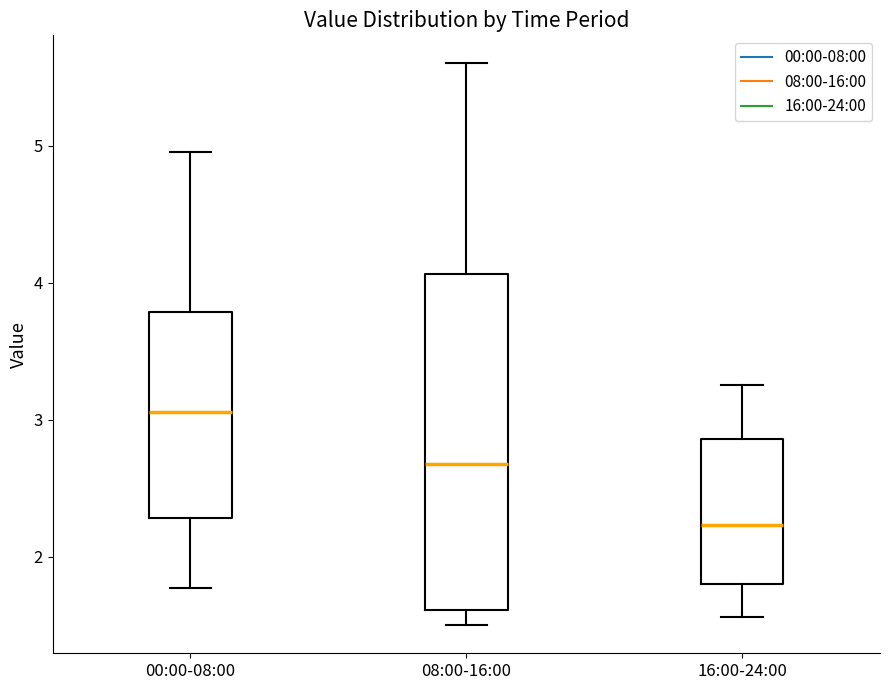

Which box's median line is the highest?

00:00-08:00